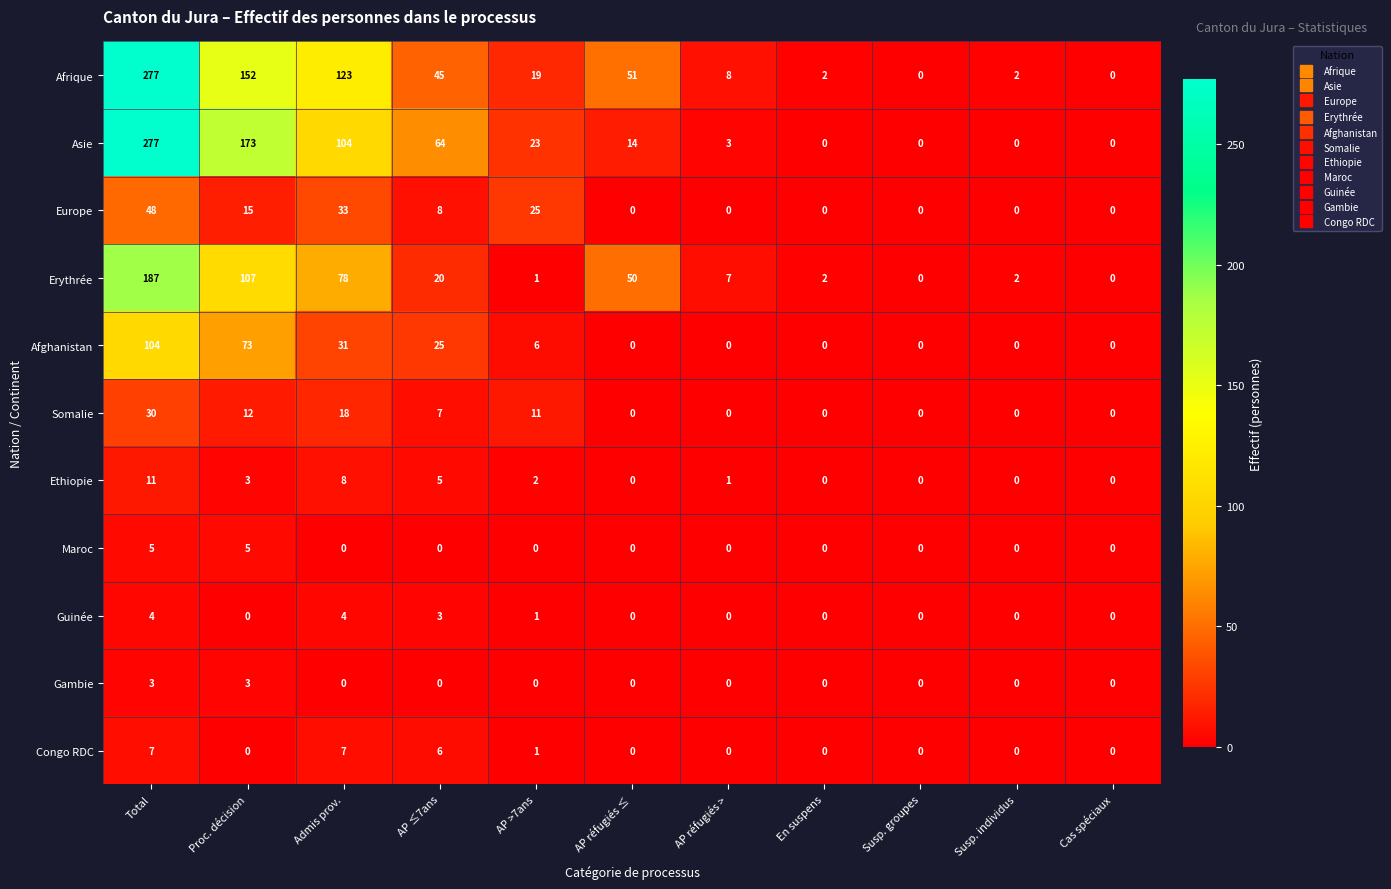

What is the total value across all series at En suspens?

4